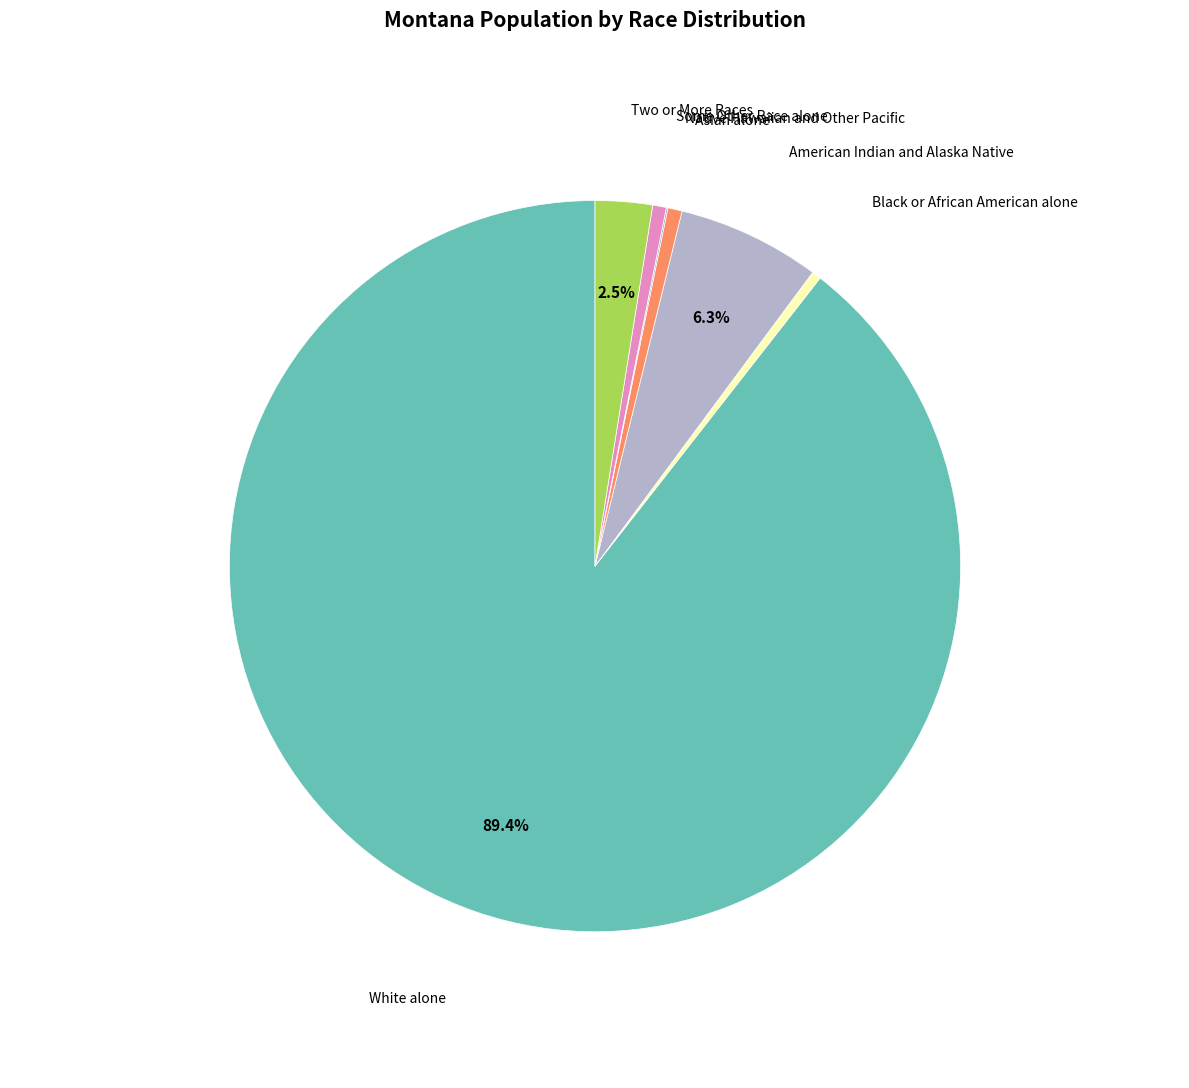

To the nearest percent, what is the difference between the largest and smallest slice percentages?

89%